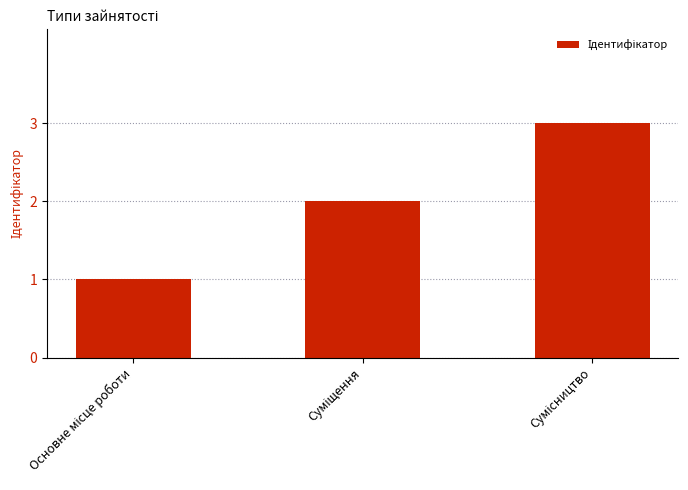

What is the sum of all values?

6